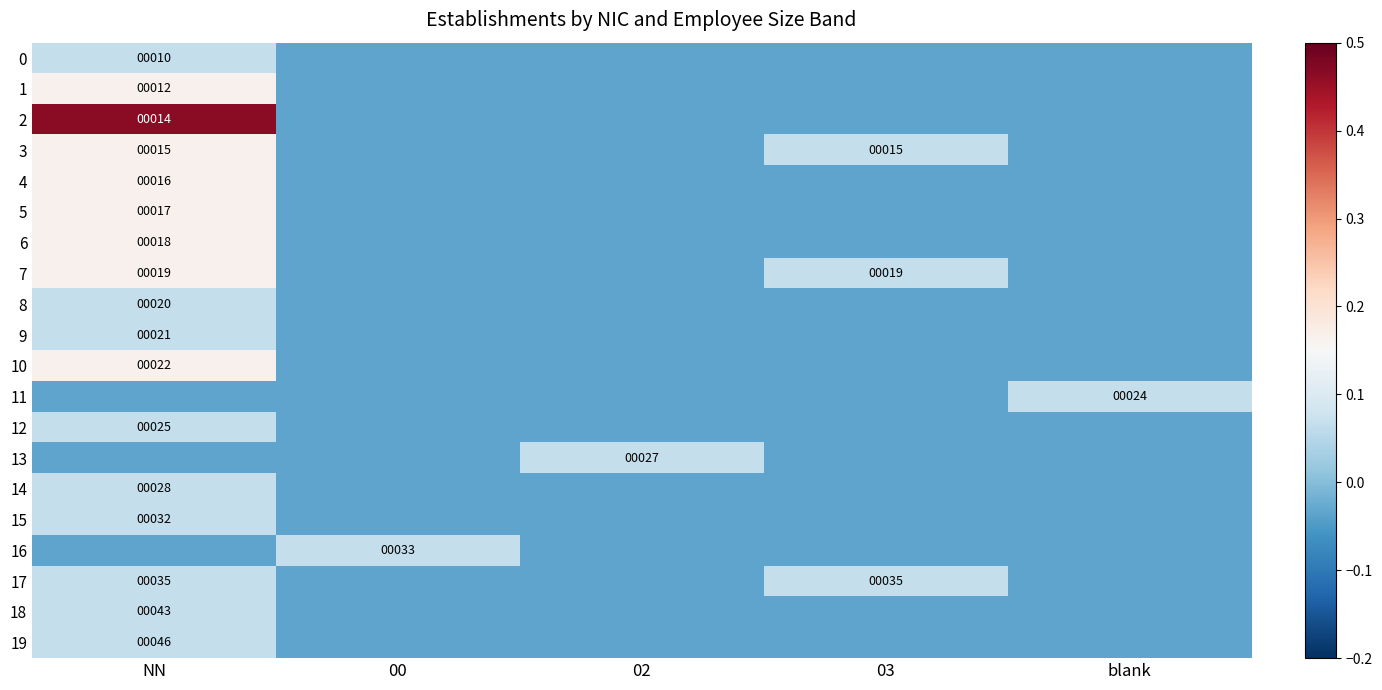

At how many categories does at least one series exceed 0?

5